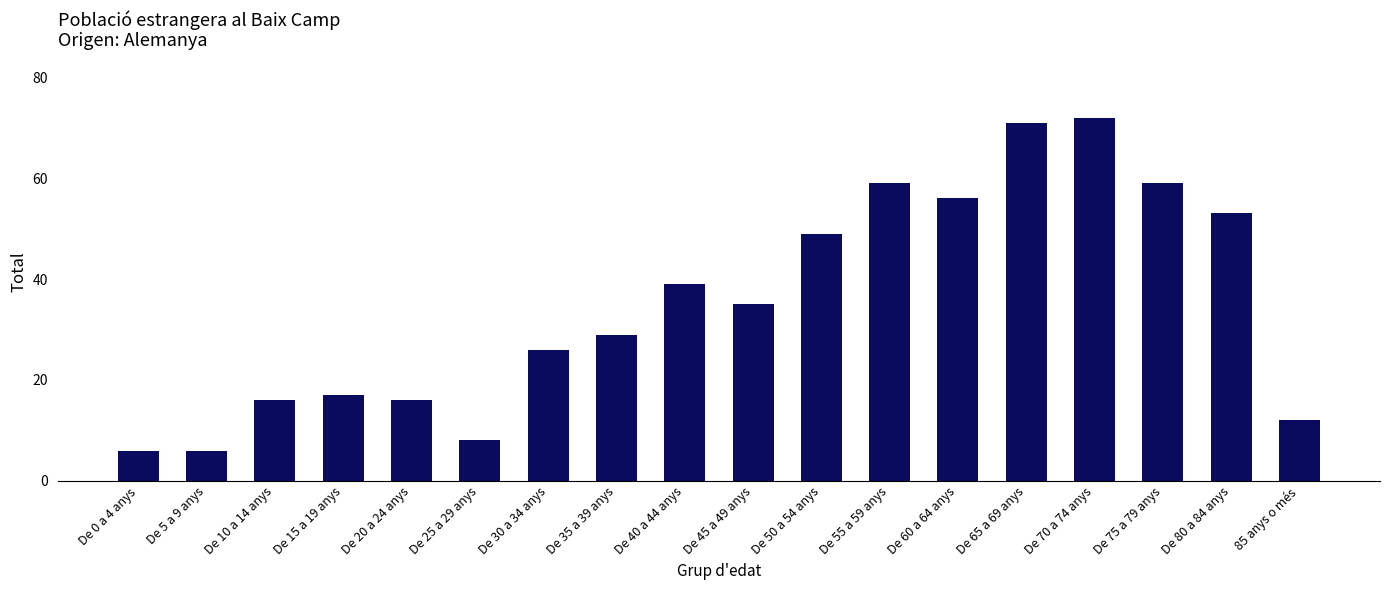

What is the minimum value shown in the chart?

6